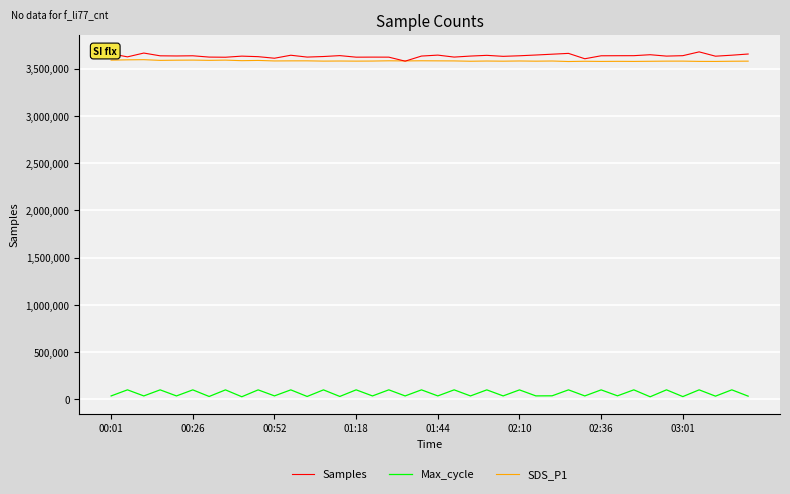

True or false: Samples and Max_cycle cross at least once.

False